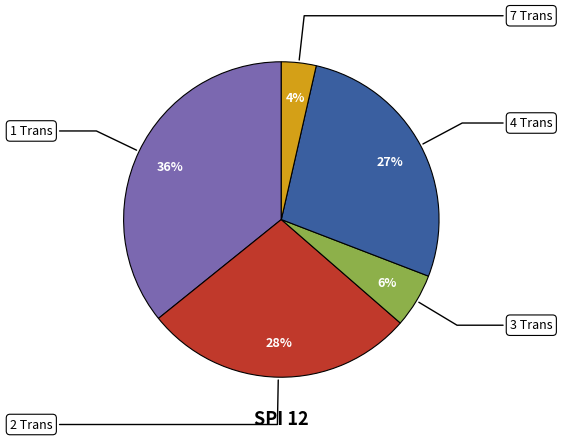

To the nearest percent, what is the average slice percentage?

20%